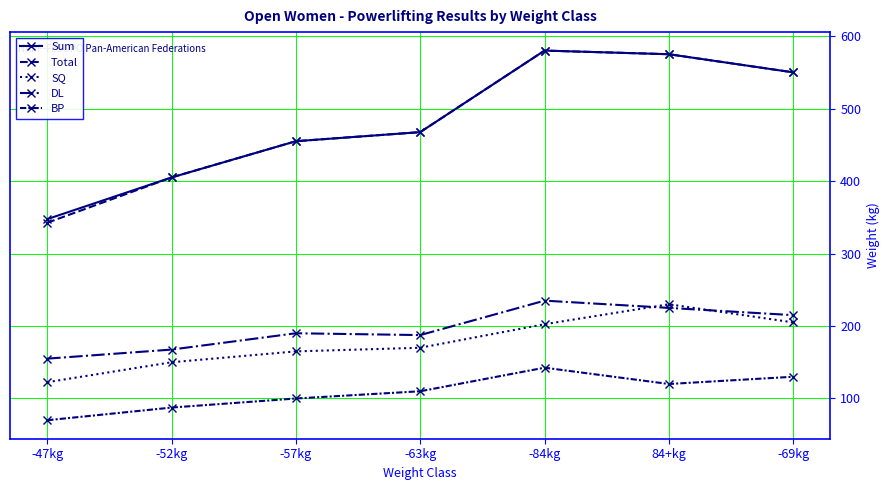

The Total series shows 580.0 at -84kg. True or false?

True